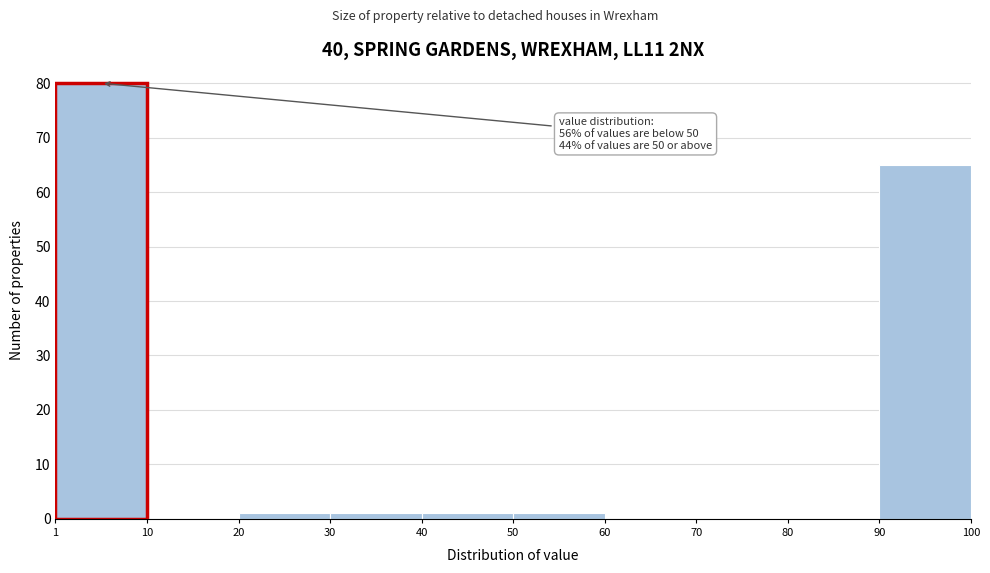

Over which range of the x-axis is the bar tallest?

1 to 10